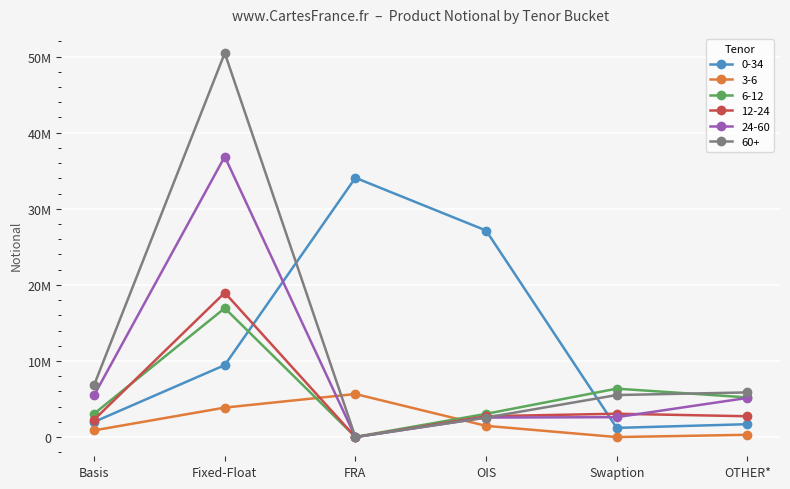

What is the spread (max minus min) of values at FRA?

34071620